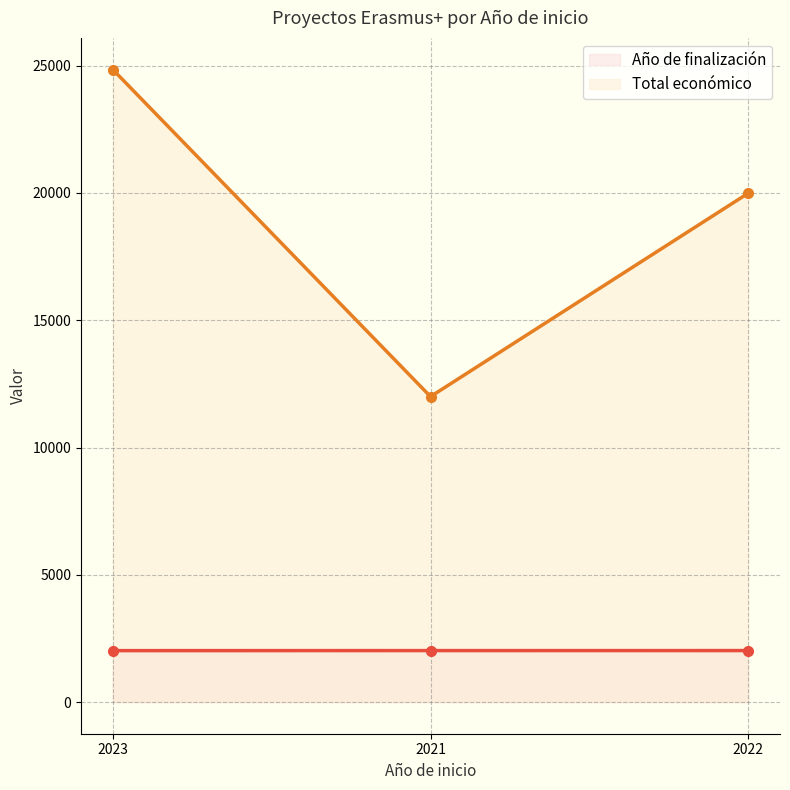

The chart shows a value of 12000 at 2021. True or false?

True